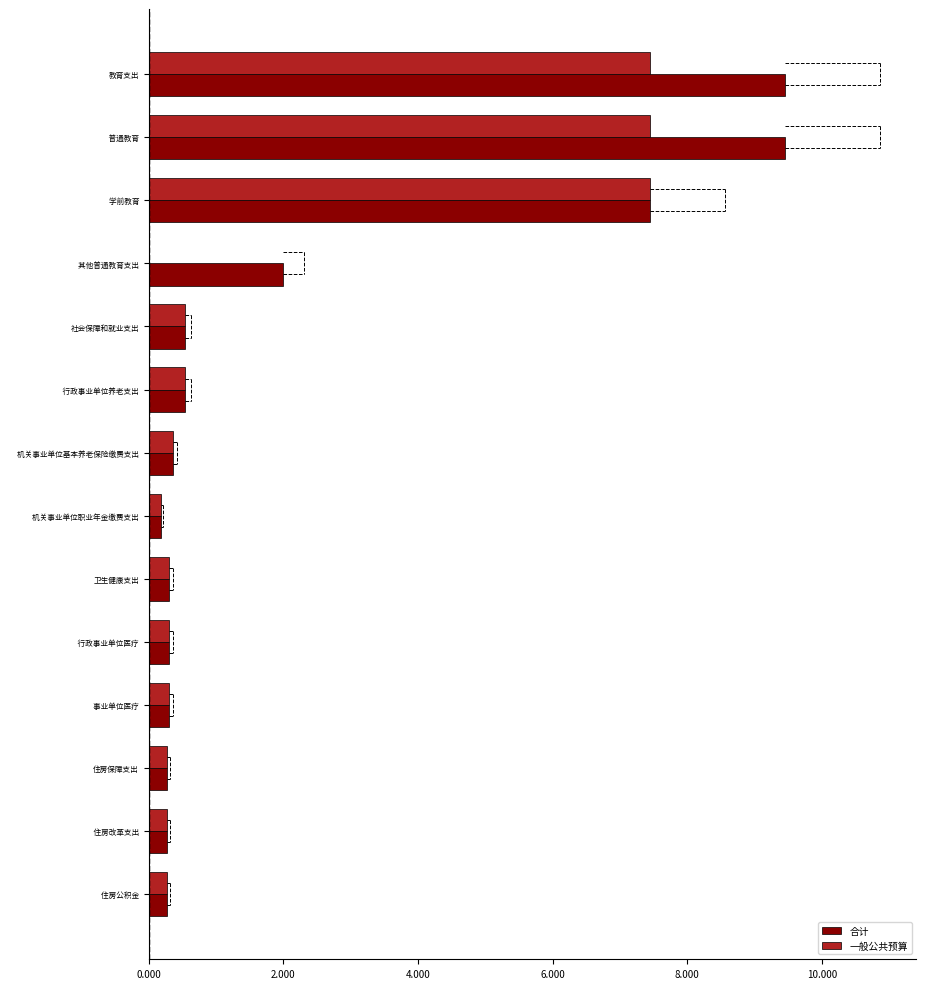

What are all the series names shown in the legend?

合计, 一般公共预算